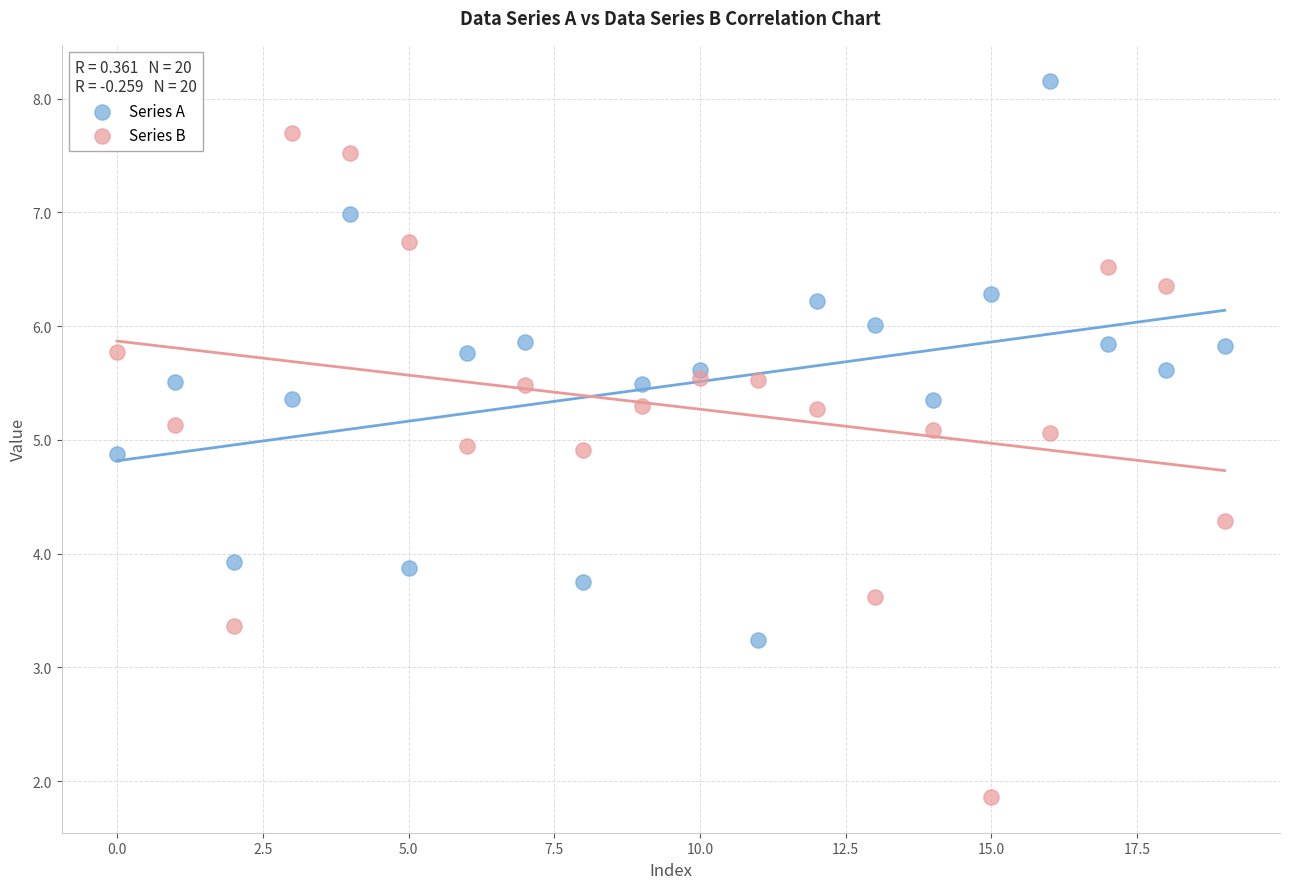

Which series has the largest Y range (max minus min)?

Series B